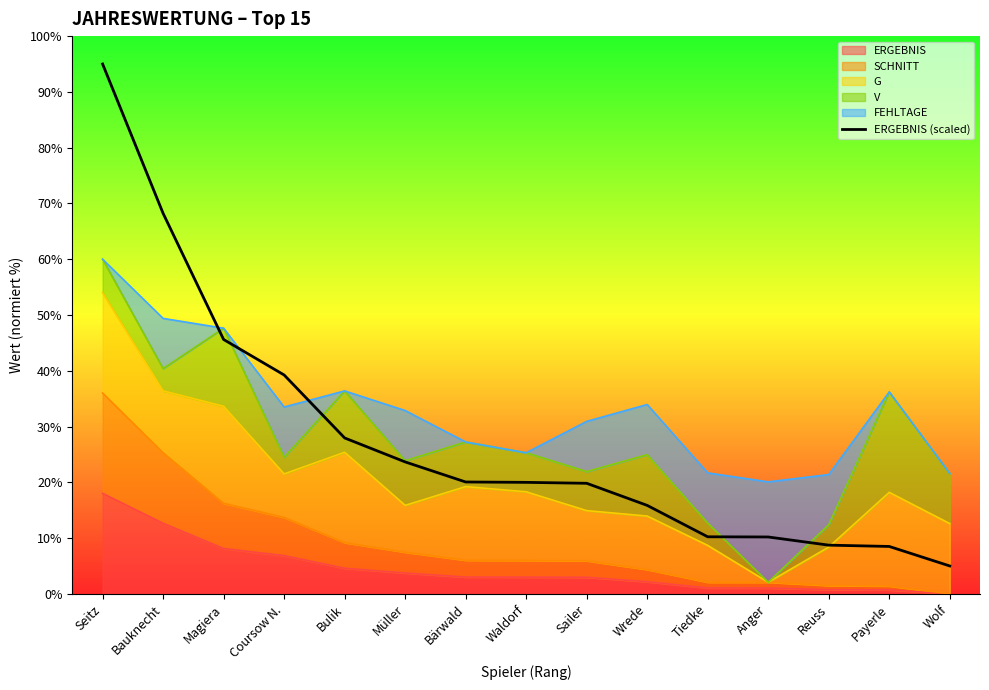

True or false: the data shows 13.6 at Magiera.

False